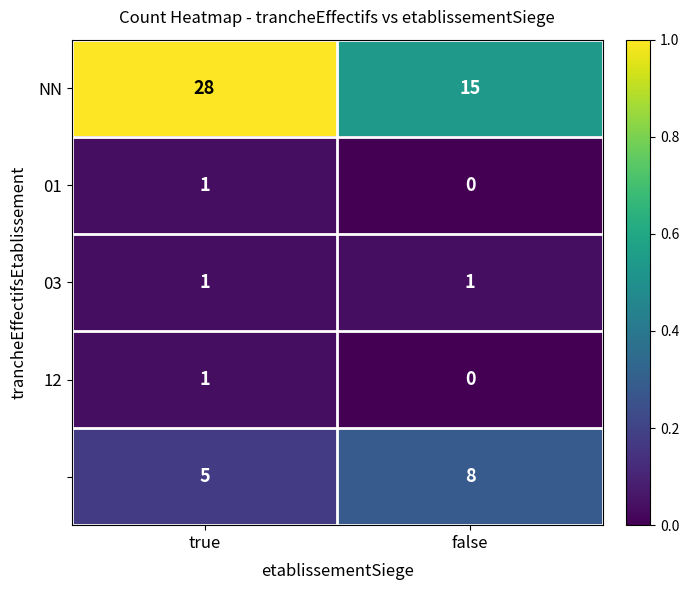

What is the maximum value shown in the chart?

28